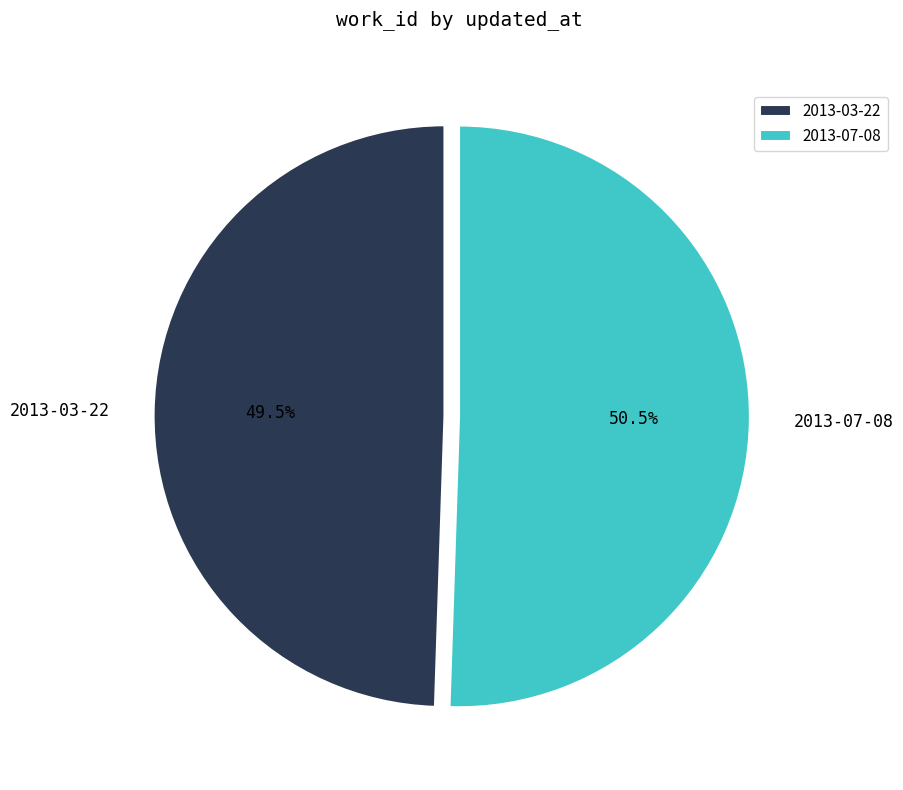

Combined, what portion of the pie is 2013-03-22 and 2013-07-08?

100.0%